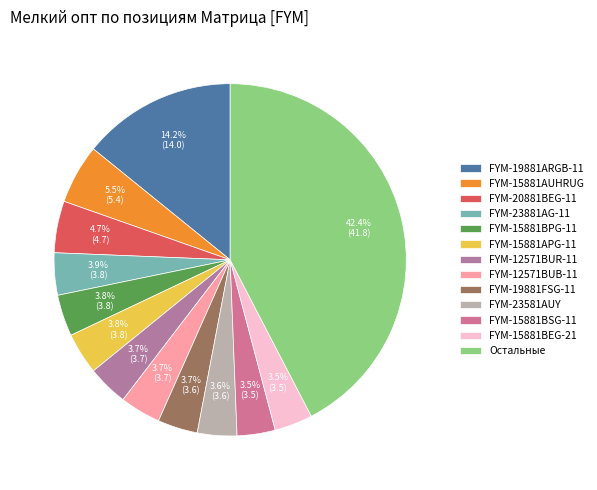

What percentage is the FYM-20881BEG-11 slice, to the nearest percent?

5%